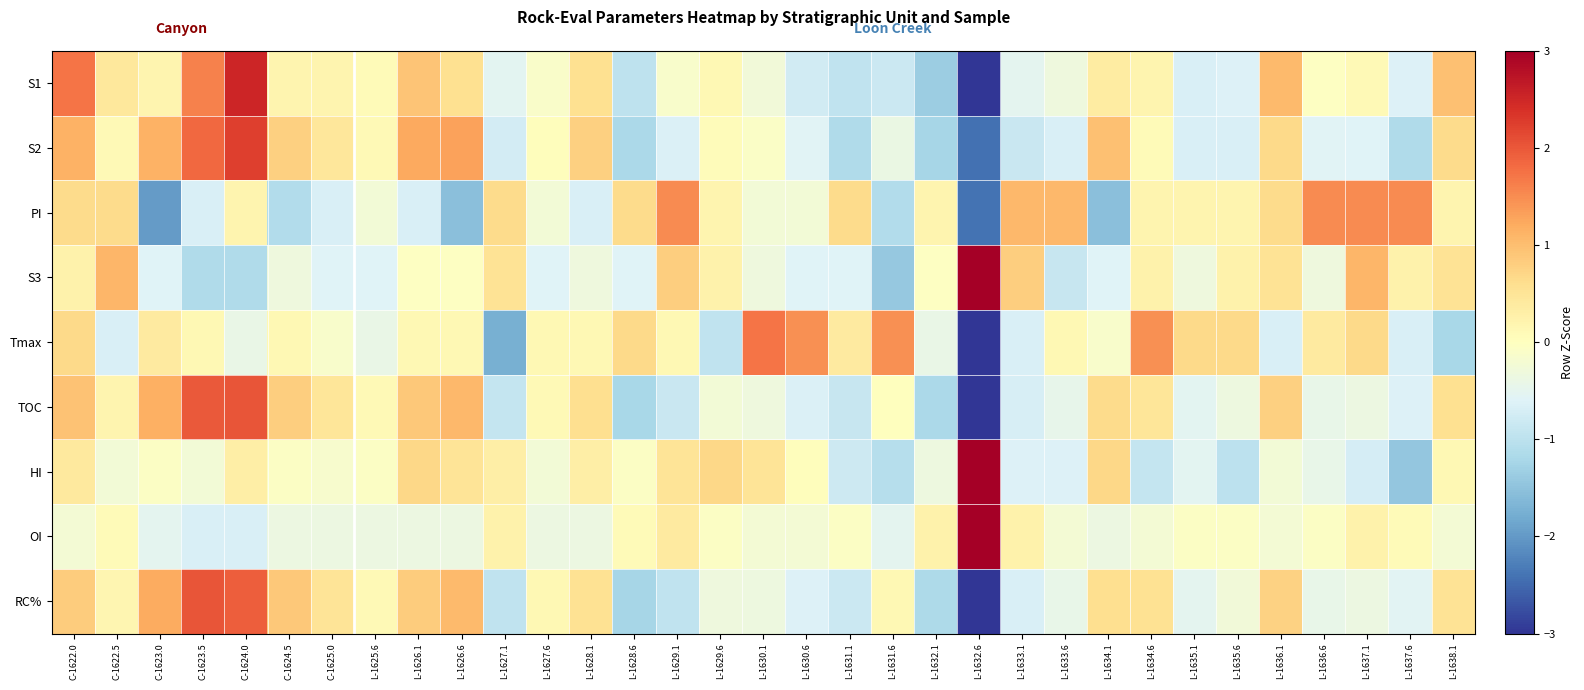

Reading left to right, transcribe all the data shown in this chart.

S1: C-1622.0=1.7	C-1622.5=0.4	C-1623.0=0.2	C-1623.5=1.6	C-1624.0=2.5	C-1624.5=0.2	C-1625.0=0.2	L-1625.6=0.1	L-1626.1=0.9	L-1626.6=0.6	L-1627.1=-0.5	L-1627.6=-0.1	L-1628.1=0.6	L-1628.6=-1.0	L-1629.1=-0.1	L-1629.6=0.1	L-1630.1=-0.3	L-1630.6=-0.8	L-1631.1=-1.0	L-1631.6=-0.8	L-1632.1=-1.4	L-1632.6=-3.2	L-1633.1=-0.5	L-1633.6=-0.3	L-1634.1=0.4	L-1634.6=0.2	L-1635.1=-0.7	L-1635.6=-0.6	L-1636.1=1.1	L-1636.6=-0.0	L-1637.1=0.1	L-1637.6=-0.6	L-1638.1=1.0
S2: C-1622.0=1.1	C-1622.5=0.1	C-1623.0=1.1	C-1623.5=1.8	C-1624.0=2.2	C-1624.5=0.8	C-1625.0=0.4	L-1625.6=0.1	L-1626.1=1.2	L-1626.6=1.3	L-1627.1=-0.7	L-1627.6=0.0	L-1628.1=0.8	L-1628.6=-1.2	L-1629.1=-0.6	L-1629.6=0.1	L-1630.1=-0.1	L-1630.6=-0.6	L-1631.1=-1.1	L-1631.6=-0.4	L-1632.1=-1.2	L-1632.6=-2.4	L-1633.1=-0.9	L-1633.6=-0.7	L-1634.1=1.0	L-1634.6=0.1	L-1635.1=-0.7	L-1635.6=-0.7	L-1636.1=0.7	L-1636.6=-0.6	L-1637.1=-0.6	L-1637.6=-1.1	L-1638.1=0.7
PI: C-1622.0=0.6	C-1622.5=0.6	C-1623.0=-2.0	C-1623.5=-0.7	C-1624.0=0.2	C-1624.5=-1.1	C-1625.0=-0.7	L-1625.6=-0.2	L-1626.1=-0.7	L-1626.6=-1.5	L-1627.1=0.6	L-1627.6=-0.2	L-1628.1=-0.7	L-1628.6=0.6	L-1629.1=1.5	L-1629.6=0.2	L-1630.1=-0.2	L-1630.6=-0.2	L-1631.1=0.6	L-1631.6=-1.1	L-1632.1=0.2	L-1632.6=-2.4	L-1633.1=1.1	L-1633.6=1.1	L-1634.1=-1.5	L-1634.6=0.2	L-1635.1=0.2	L-1635.6=0.2	L-1636.1=0.6	L-1636.6=1.5	L-1637.1=1.5	L-1637.6=1.5	L-1638.1=0.2
S3: C-1622.0=0.2	C-1622.5=1.1	C-1623.0=-0.6	C-1623.5=-1.1	C-1624.0=-1.1	C-1624.5=-0.3	C-1625.0=-0.6	L-1625.6=-0.6	L-1626.1=-0.0	L-1626.6=-0.0	L-1627.1=0.5	L-1627.6=-0.6	L-1628.1=-0.3	L-1628.6=-0.6	L-1629.1=0.8	L-1629.6=0.2	L-1630.1=-0.3	L-1630.6=-0.6	L-1631.1=-0.6	L-1631.6=-1.4	L-1632.1=-0.0	L-1632.6=4.4	L-1633.1=0.8	L-1633.6=-0.9	L-1634.1=-0.6	L-1634.6=0.2	L-1635.1=-0.3	L-1635.6=0.2	L-1636.1=0.5	L-1636.6=-0.3	L-1637.1=1.1	L-1637.6=0.2	L-1638.1=0.5
Tmax: C-1622.0=0.7	C-1622.5=-0.7	C-1623.0=0.4	C-1623.5=0.1	C-1624.0=-0.4	C-1624.5=0.1	C-1625.0=-0.1	L-1625.6=-0.4	L-1626.1=0.1	L-1626.6=0.1	L-1627.1=-1.7	L-1627.6=0.1	L-1628.1=0.1	L-1628.6=0.7	L-1629.1=0.1	L-1629.6=-0.9	L-1630.1=1.7	L-1630.6=1.5	L-1631.1=0.4	L-1631.6=1.5	L-1632.1=-0.4	L-1632.6=-3.6	L-1633.1=-0.7	L-1633.6=0.1	L-1634.1=-0.1	L-1634.6=1.5	L-1635.1=0.7	L-1635.6=0.7	L-1636.1=-0.7	L-1636.6=0.4	L-1637.1=0.7	L-1637.6=-0.7	L-1638.1=-1.2
TOC: C-1622.0=1.0	C-1622.5=0.2	C-1623.0=1.1	C-1623.5=2.0	C-1624.0=2.0	C-1624.5=0.8	C-1625.0=0.5	L-1625.6=0.1	L-1626.1=0.9	L-1626.6=1.1	L-1627.1=-0.9	L-1627.6=0.1	L-1628.1=0.6	L-1628.6=-1.2	L-1629.1=-0.9	L-1629.6=-0.2	L-1630.1=-0.3	L-1630.6=-0.6	L-1631.1=-0.9	L-1631.6=0.0	L-1632.1=-1.2	L-1632.6=-3.2	L-1633.1=-0.7	L-1633.6=-0.5	L-1634.1=0.6	L-1634.6=0.5	L-1635.1=-0.5	L-1635.6=-0.3	L-1636.1=0.8	L-1636.6=-0.4	L-1637.1=-0.4	L-1637.6=-0.6	L-1638.1=0.6
HI: C-1622.0=0.4	C-1622.5=-0.2	C-1623.0=-0.1	C-1623.5=-0.2	C-1624.0=0.3	C-1624.5=-0.1	C-1625.0=-0.2	L-1625.6=-0.1	L-1626.1=0.7	L-1626.6=0.5	L-1627.1=0.3	L-1627.6=-0.2	L-1628.1=0.3	L-1628.6=-0.1	L-1629.1=0.5	L-1629.6=0.7	L-1630.1=0.5	L-1630.6=0.0	L-1631.1=-0.8	L-1631.6=-1.1	L-1632.1=-0.3	L-1632.6=4.8	L-1633.1=-0.6	L-1633.6=-0.6	L-1634.1=0.7	L-1634.6=-0.9	L-1635.1=-0.5	L-1635.6=-1.0	L-1636.1=-0.2	L-1636.6=-0.4	L-1637.1=-0.7	L-1637.6=-1.4	L-1638.1=0.1
OI: C-1622.0=-0.2	C-1622.5=0.1	C-1623.0=-0.5	C-1623.5=-0.7	C-1624.0=-0.7	C-1624.5=-0.4	C-1625.0=-0.4	L-1625.6=-0.4	L-1626.1=-0.4	L-1626.6=-0.4	L-1627.1=0.2	L-1627.6=-0.4	L-1628.1=-0.4	L-1628.6=0.1	L-1629.1=0.4	L-1629.6=-0.1	L-1630.1=-0.2	L-1630.6=-0.2	L-1631.1=-0.1	L-1631.6=-0.5	L-1632.1=0.2	L-1632.6=5.5	L-1633.1=0.2	L-1633.6=-0.2	L-1634.1=-0.4	L-1634.6=-0.2	L-1635.1=-0.1	L-1635.6=-0.1	L-1636.1=-0.2	L-1636.6=-0.1	L-1637.1=0.2	L-1637.6=0.1	L-1638.1=-0.2
RC%: C-1622.0=0.8	C-1622.5=0.2	C-1623.0=1.2	C-1623.5=2.0	C-1624.0=1.9	C-1624.5=0.9	C-1625.0=0.5	L-1625.6=0.1	L-1626.1=0.8	L-1626.6=1.1	L-1627.1=-0.9	L-1627.6=0.1	L-1628.1=0.6	L-1628.6=-1.2	L-1629.1=-0.9	L-1629.6=-0.3	L-1630.1=-0.3	L-1630.6=-0.6	L-1631.1=-0.8	L-1631.6=0.1	L-1632.1=-1.1	L-1632.6=-3.3	L-1633.1=-0.7	L-1633.6=-0.4	L-1634.1=0.6	L-1634.6=0.6	L-1635.1=-0.5	L-1635.6=-0.3	L-1636.1=0.8	L-1636.6=-0.4	L-1637.1=-0.4	L-1637.6=-0.5	L-1638.1=0.5